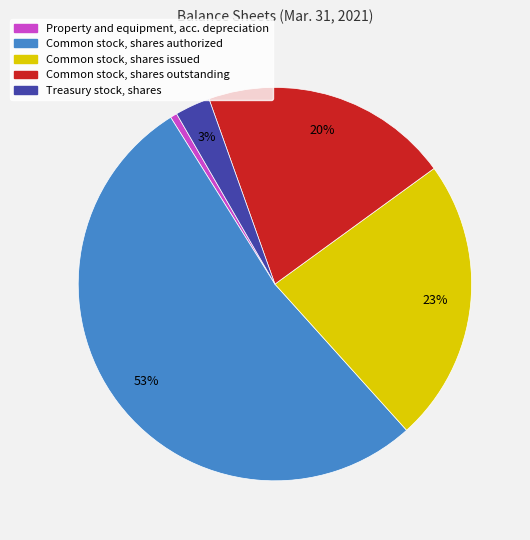

Is Common stock, shares outstanding the majority of the pie?

No